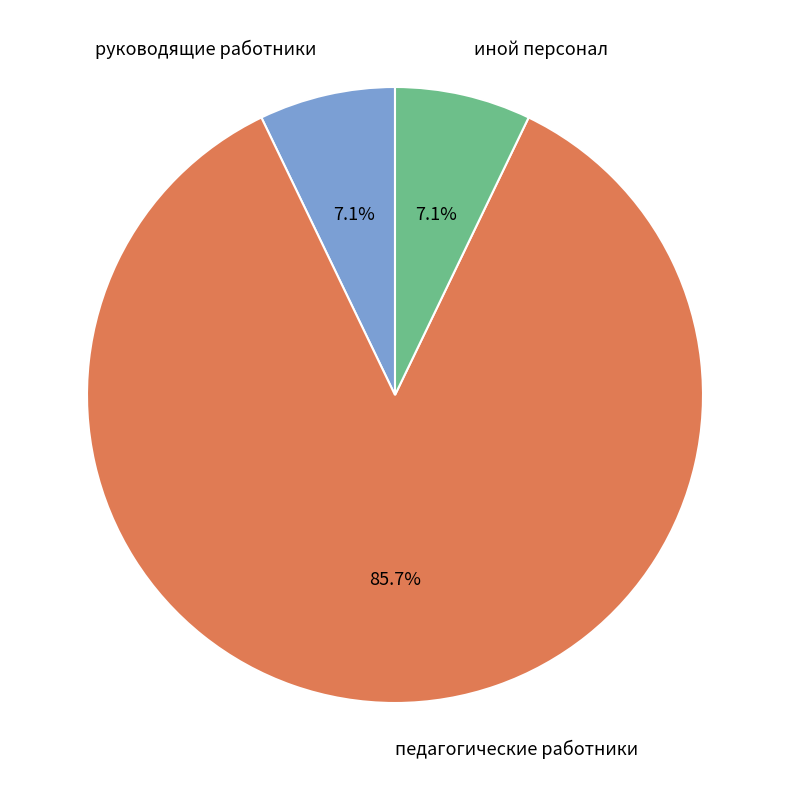

Which slice represents more than half of the pie?

педагогические работники